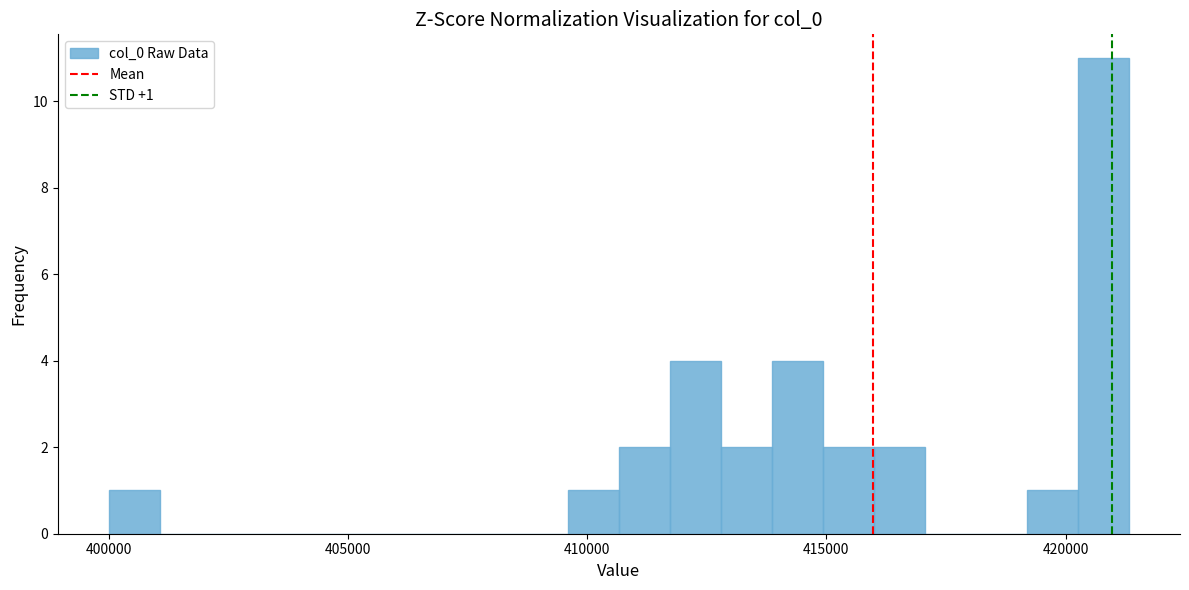

Around what value on the x-axis is the tallest bar? Give the approximate position of its centre, as read against the axis.

421000